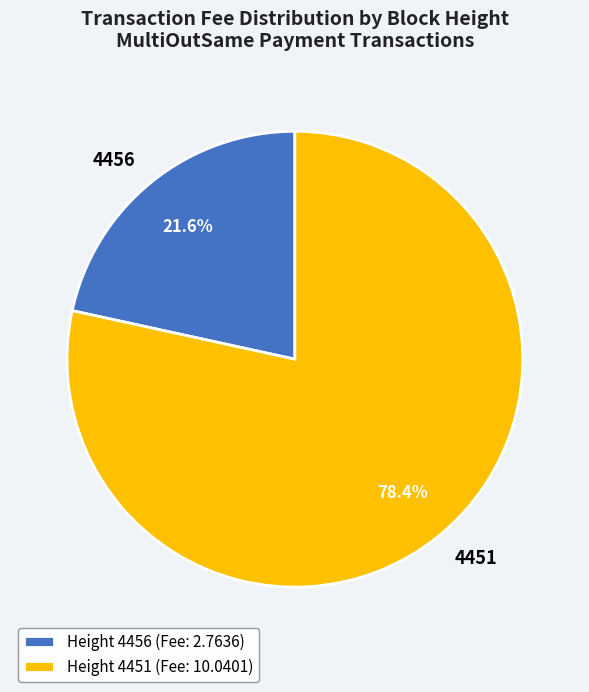

To the nearest percent, what is the average slice percentage?

50%